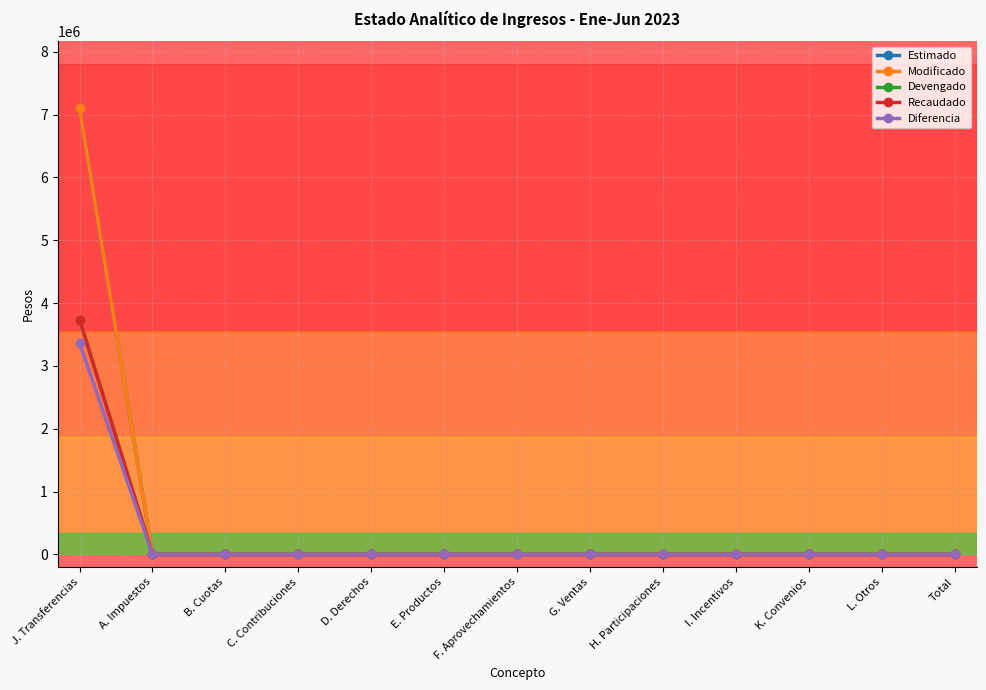

Reading left to right, transcribe all the data shown in this chart.

Estimado: J. Transferencias=7100000.0	A. Impuestos=0.0	B. Cuotas=0.0	C. Contribuciones=0.0	D. Derechos=0.0	E. Productos=0.0	F. Aprovechamientos=0.0	G. Ventas=0.0	H. Participaciones=0.0	I. Incentivos=0.0	K. Convenios=0.0	L. Otros=0.0	Total=0.0
Modificado: J. Transferencias=7100000.0	A. Impuestos=0.0	B. Cuotas=0.0	C. Contribuciones=0.0	D. Derechos=0.0	E. Productos=0.0	F. Aprovechamientos=0.0	G. Ventas=0.0	H. Participaciones=0.0	I. Incentivos=0.0	K. Convenios=0.0	L. Otros=0.0	Total=0.0
Devengado: J. Transferencias=3738304.1	A. Impuestos=0.0	B. Cuotas=0.0	C. Contribuciones=0.0	D. Derechos=0.0	E. Productos=0.0	F. Aprovechamientos=0.0	G. Ventas=0.0	H. Participaciones=0.0	I. Incentivos=0.0	K. Convenios=0.0	L. Otros=0.0	Total=0.0
Recaudado: J. Transferencias=3738304.1	A. Impuestos=0.0	B. Cuotas=0.0	C. Contribuciones=0.0	D. Derechos=0.0	E. Productos=0.0	F. Aprovechamientos=0.0	G. Ventas=0.0	H. Participaciones=0.0	I. Incentivos=0.0	K. Convenios=0.0	L. Otros=0.0	Total=0.0
Diferencia: J. Transferencias=3361695.9	A. Impuestos=0.0	B. Cuotas=0.0	C. Contribuciones=0.0	D. Derechos=0.0	E. Productos=0.0	F. Aprovechamientos=0.0	G. Ventas=0.0	H. Participaciones=0.0	I. Incentivos=0.0	K. Convenios=0.0	L. Otros=0.0	Total=0.0